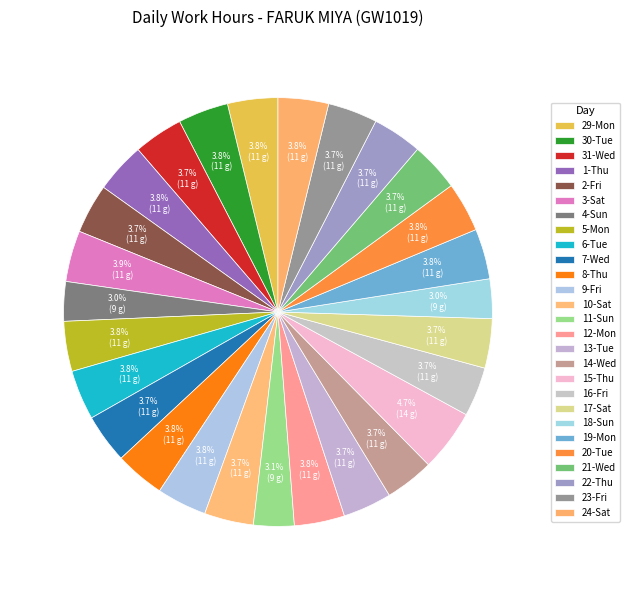

Rank the categories by value from lowest to highest.

4-Sun, 18-Sun, 11-Sun, 13-Tue, 21-Wed, 14-Wed, 10-Sat, 7-Wed, 17-Sat, 16-Fri, 31-Wed, 2-Fri, 22-Thu, 23-Fri, 8-Thu, 20-Tue, 6-Tue, 9-Fri, 5-Mon, 29-Mon, 30-Tue, 12-Mon, 19-Mon, 24-Sat, 1-Thu, 3-Sat, 15-Thu